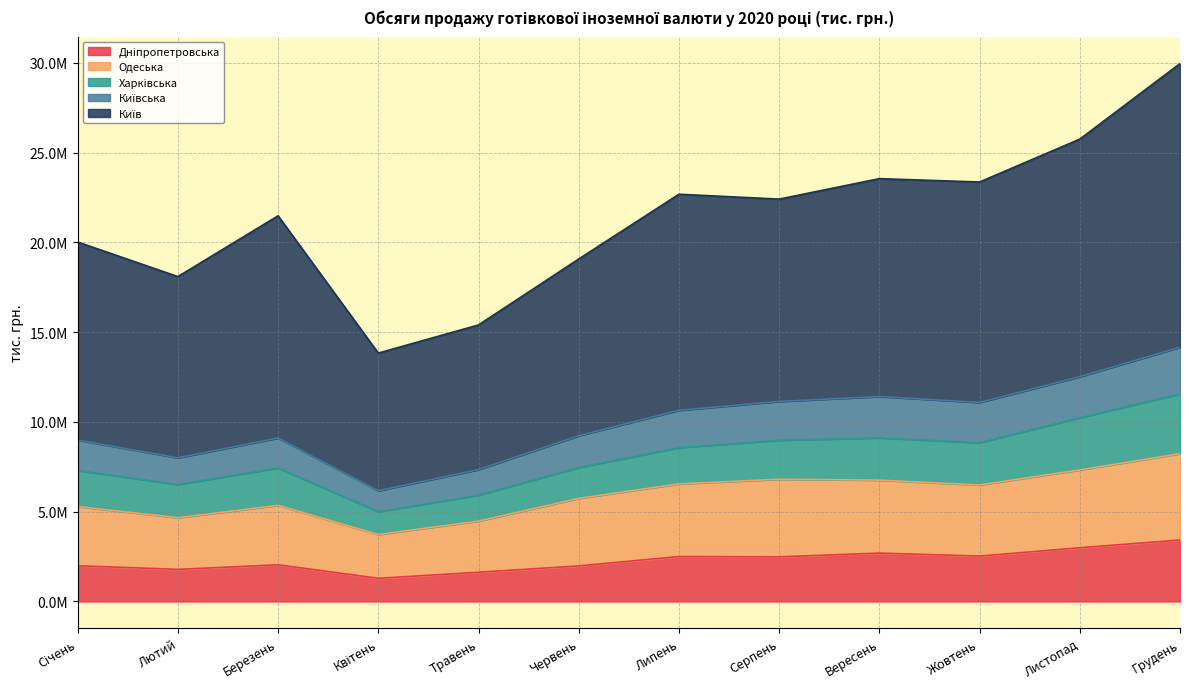

Where is the first local minimum for Київська?

Лютий